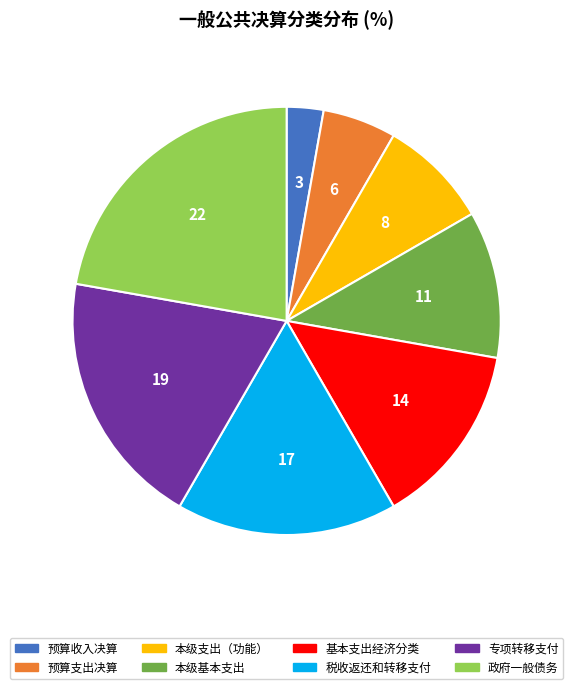

What is the ratio of the value at 政府一般债务 to the value at 预算收入决算?

8.0